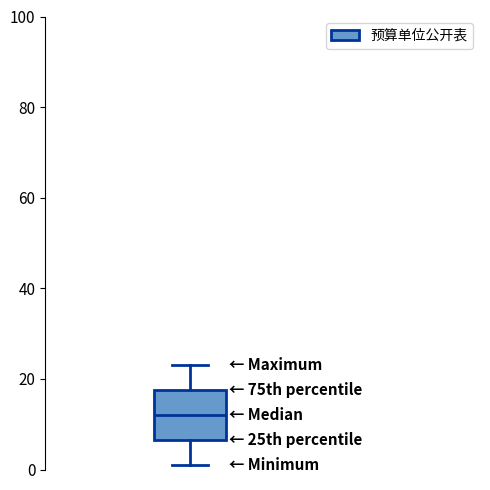

Transcribe this box plot: give where the median line is, the range the box spans, and where the two whiskers end, as read against the y-axis. The values are not printed on the chart, so give them approximately, as read against the axis.

median 12, box 6 to 18, whiskers 2 to 24